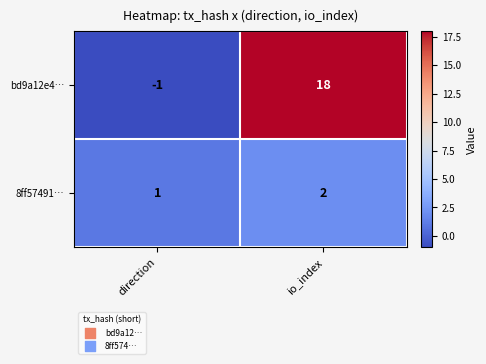

The value of 8ff57491… at direction is 2. True or false?

False